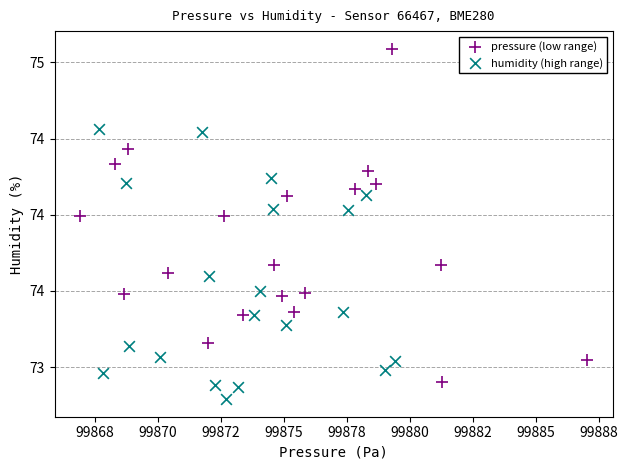

Which series reaches the maximum Y coordinate?

pressure (low range)